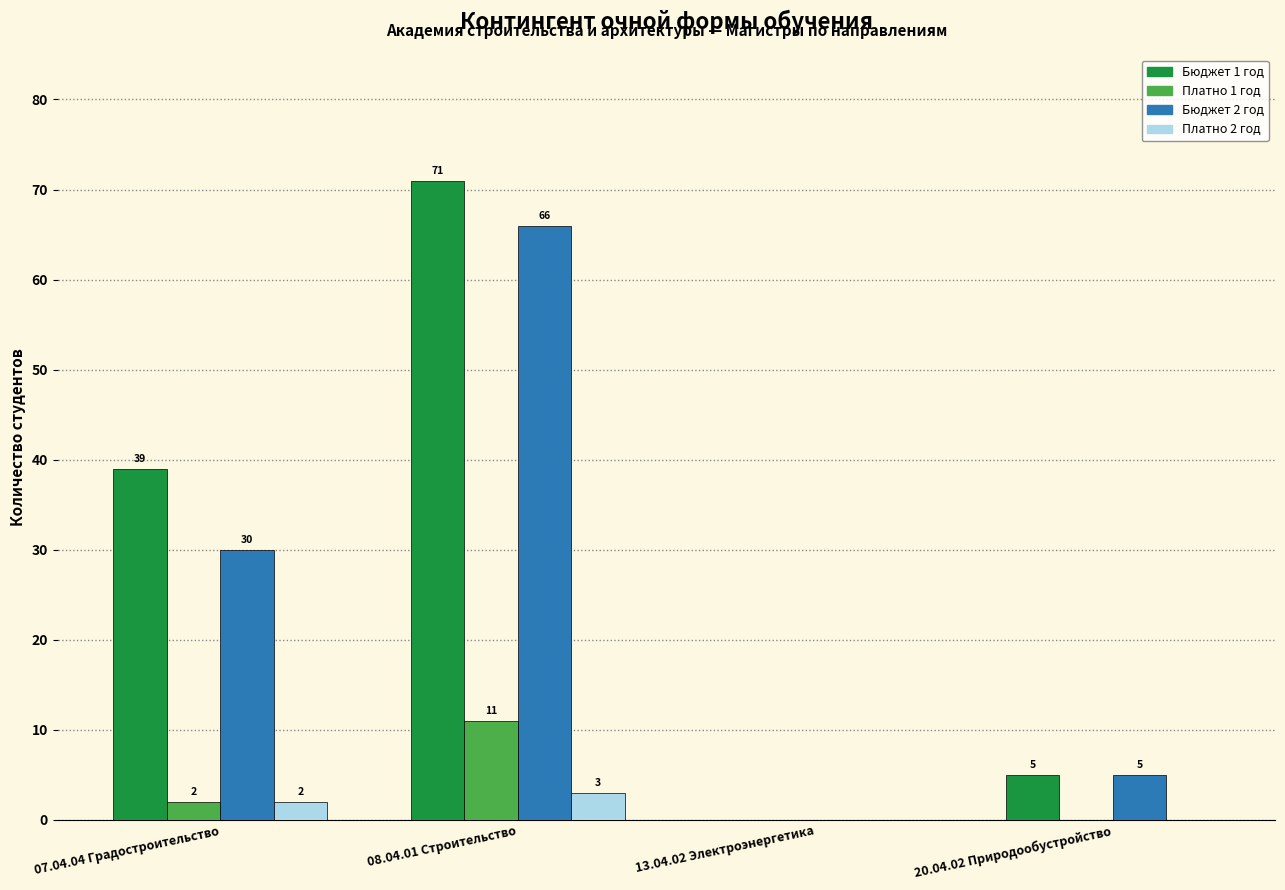

Is it true that Бюджет 1 год equals 5 at 20.04.02 Природообустройство?

True